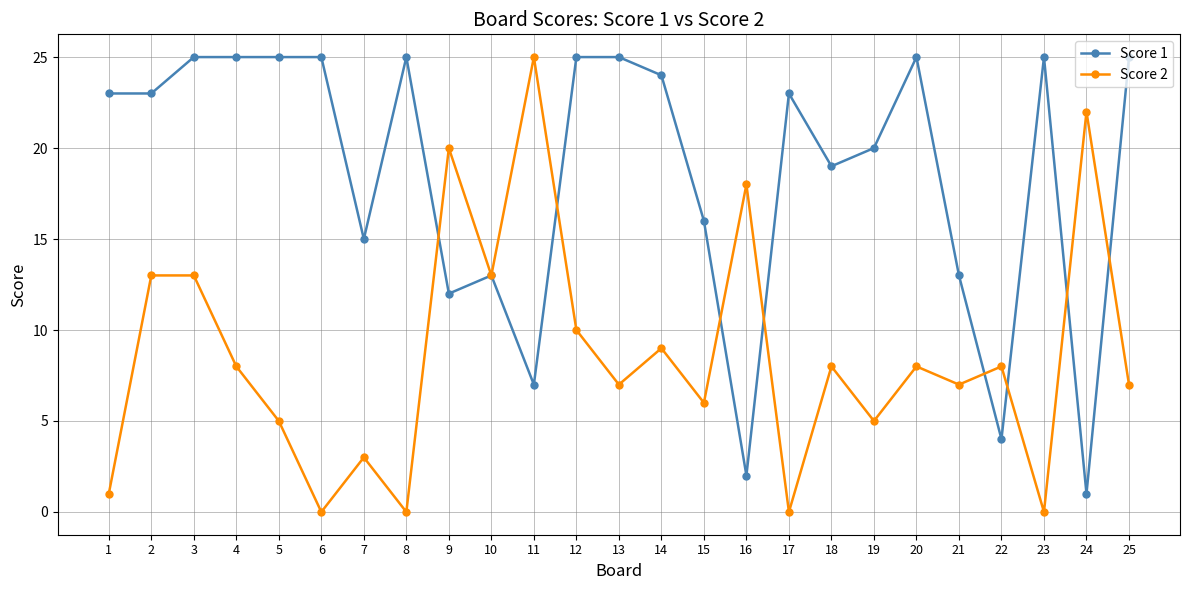

True or false: Score 2 has a value of 1 at 1.

True